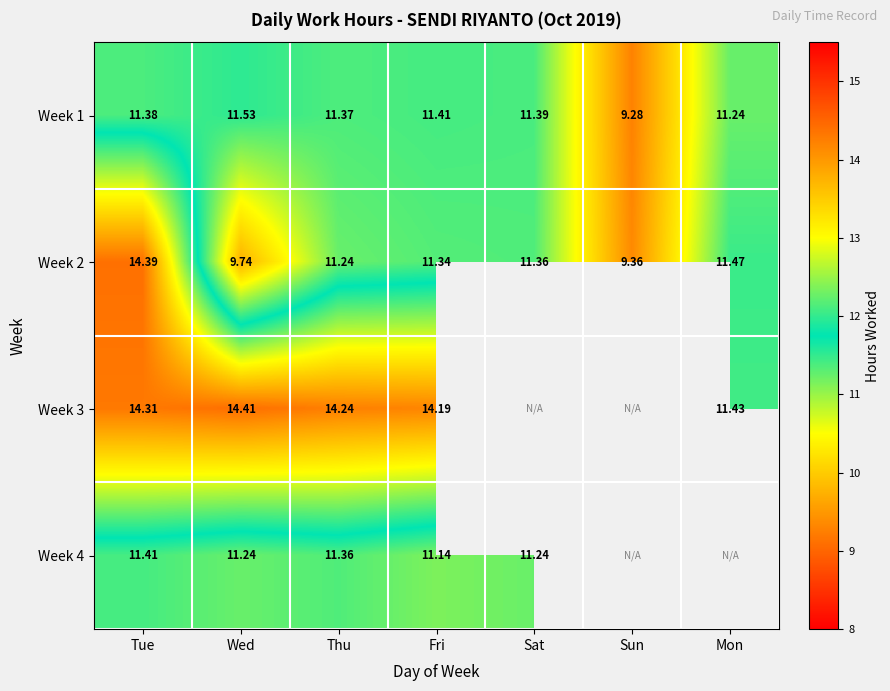

True or false: Week 2 has a value of 17.7 at Fri.

False